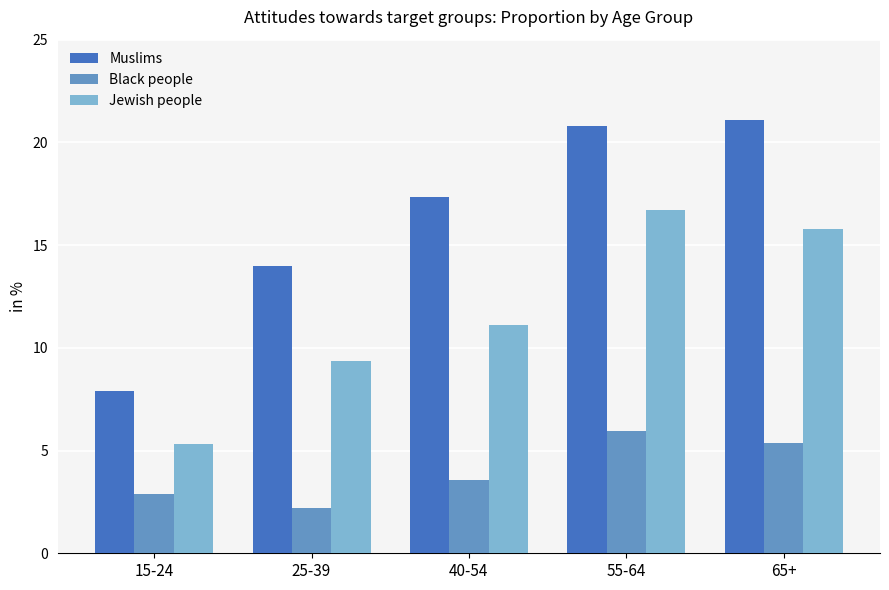

Which series has the largest range (max minus min)?

Muslims